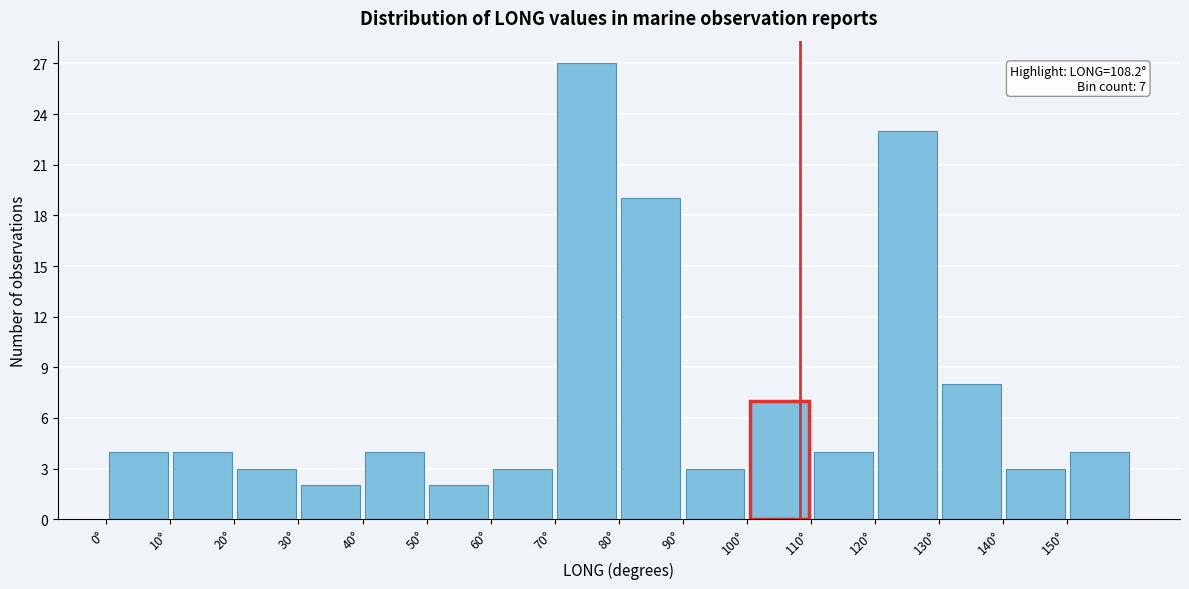

Which range on the x-axis has the tallest bar?

70 to 80